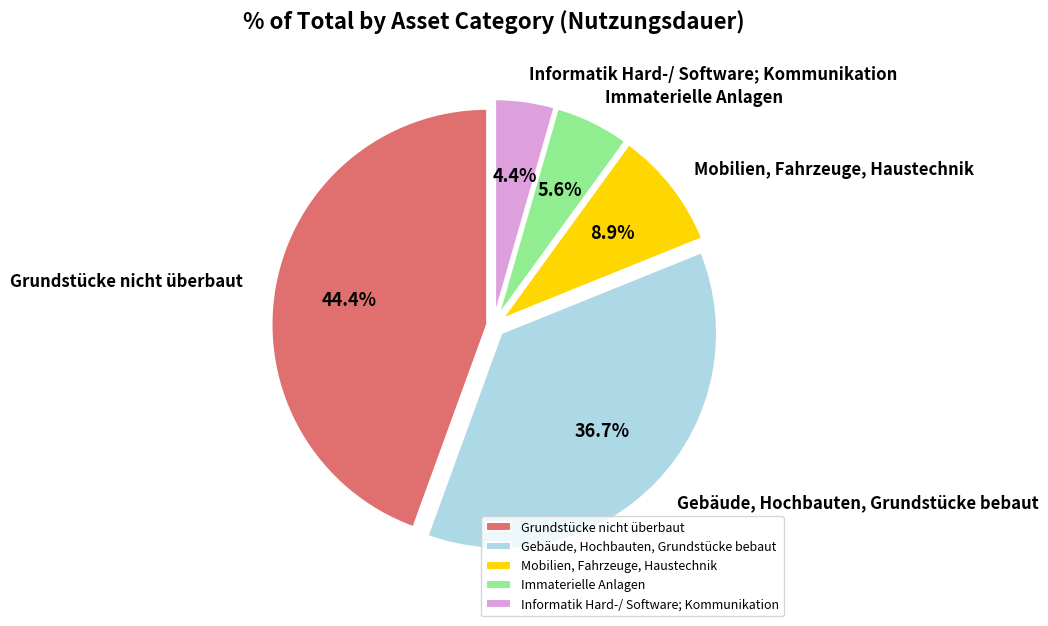

Does Immaterielle Anlagen account for over 50% of the chart?

No